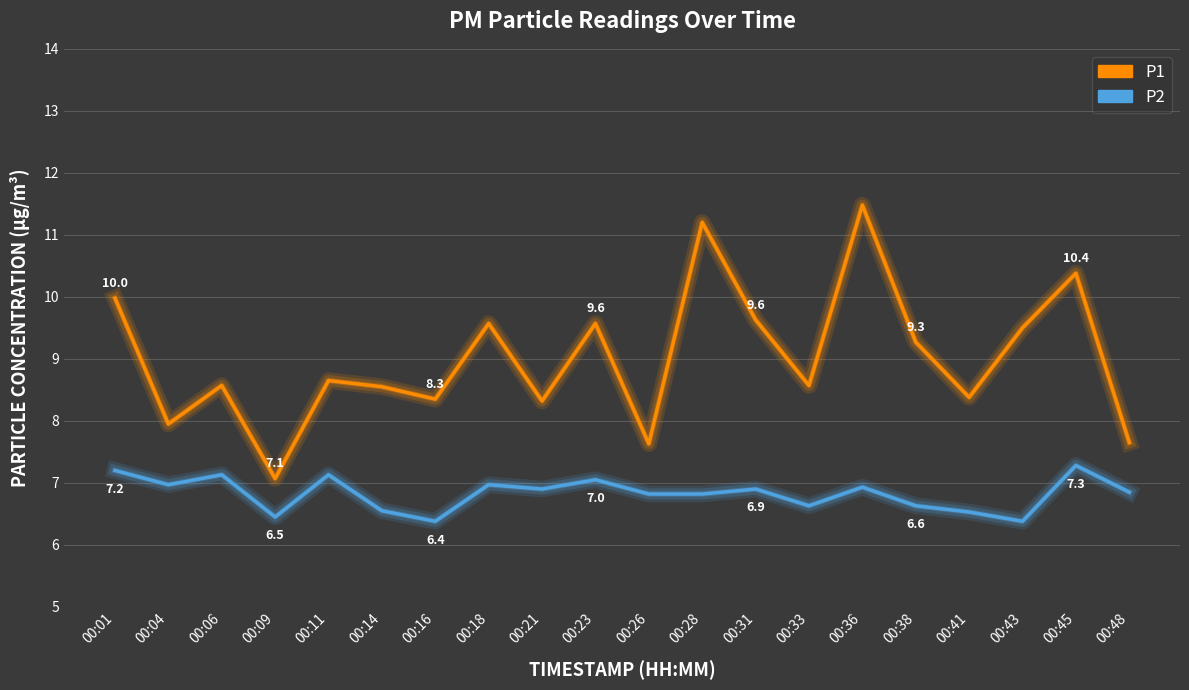

What is the difference between the maximum and minimum values in the P1 series?

4.4